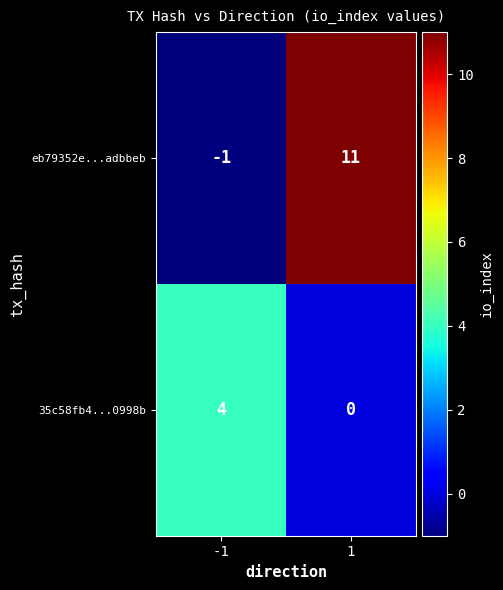

What is the approximate value of eb79352e...adbbeb at 1?

11